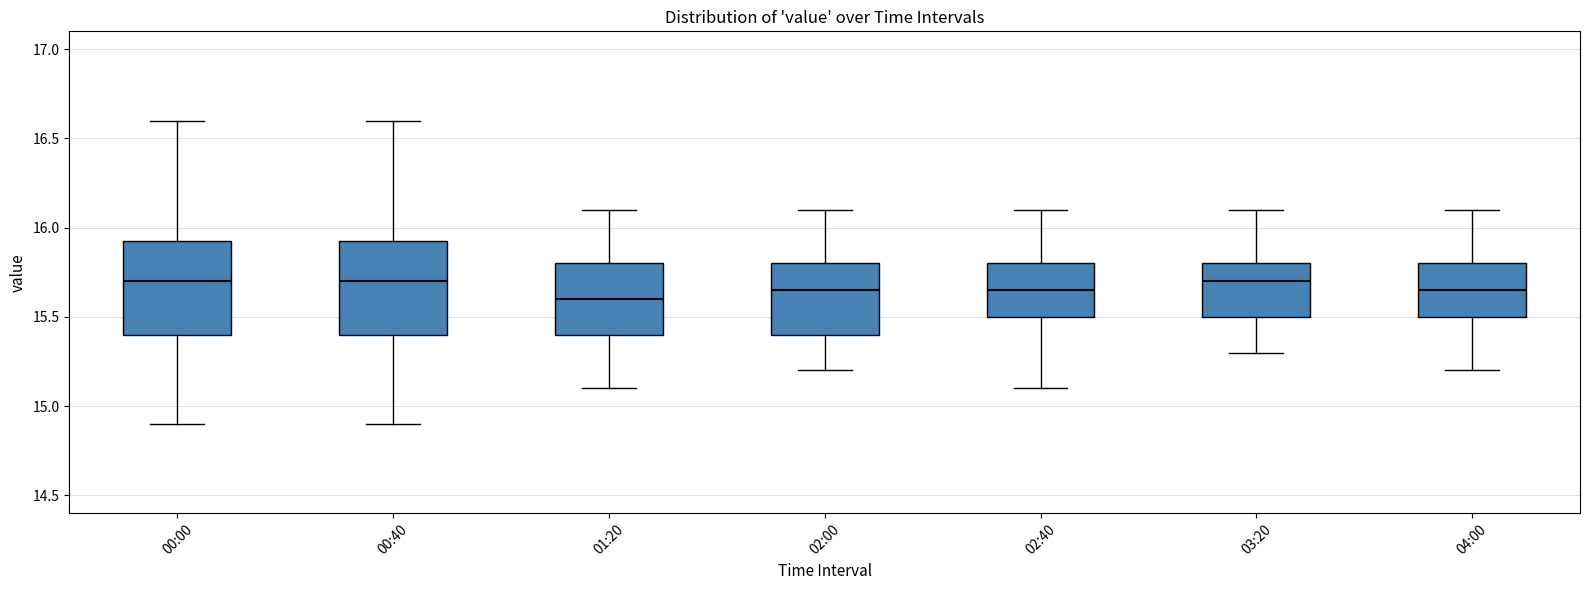

Reading left to right, transcribe this box plot: for each box, give where its median line is, the range the box spans, and where its two whiskers end, as read against the y-axis. The values are not printed on the chart, so give them approximately, as read against the axis.

00:00: median 15.70, box 15.40 to 15.95, whiskers 14.90 to 16.60
00:40: median 15.70, box 15.40 to 15.95, whiskers 14.90 to 16.60
01:20: median 15.60, box 15.40 to 15.80, whiskers 15.10 to 16.10
02:00: median 15.65, box 15.40 to 15.80, whiskers 15.20 to 16.10
02:40: median 15.65, box 15.50 to 15.80, whiskers 15.10 to 16.10
03:20: median 15.70, box 15.50 to 15.80, whiskers 15.30 to 16.10
04:00: median 15.65, box 15.50 to 15.80, whiskers 15.20 to 16.10